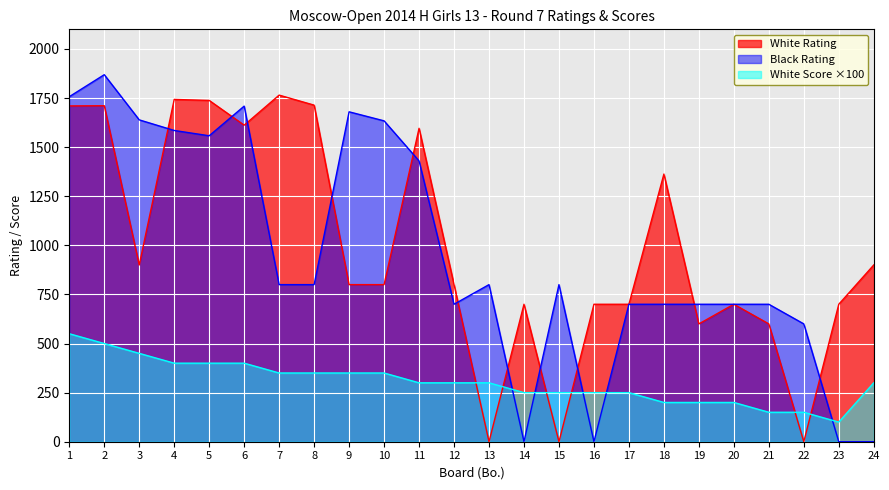

At which label is Black Rating closest to 934?

7